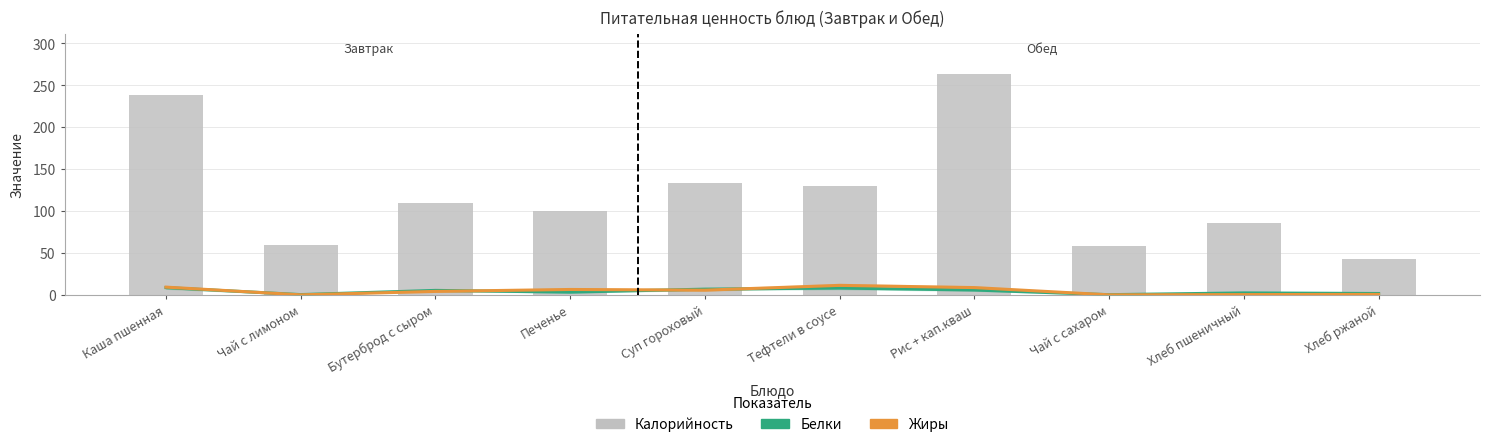

Reading left to right, list all the values displayed in this chart.

Белки: Каша пшенная=8.6	Чай с лимоном=0.3	Бутерброд с сыром=5.3	Печенье=3.2	Суп гороховый=6.8	Тефтели в соусе=8.1	Рис + кап.кваш=5.8	Чай с сахаром=0.2	Хлеб пшеничный=2.3	Хлеб ржаной=1.6
Жиры: Каша пшенная=9.2	Чай с лимоном=0.0	Бутерброд с сыром=4.1	Печенье=6.4	Суп гороховый=5.6	Тефтели в соусе=11.3	Рис + кап.кваш=8.7	Чай с сахаром=0.0	Хлеб пшеничный=0.3	Хлеб ржаной=0.5
Калорийность: Каша пшенная=238.0	Чай с лимоном=60.0	Бутерброд с сыром=110.0	Печенье=100.0	Суп гороховый=133.6	Тефтели в соусе=129.5	Рис + кап.кваш=263.7	Чай с сахаром=58.0	Хлеб пшеничный=85.8	Хлеб ржаной=43.0